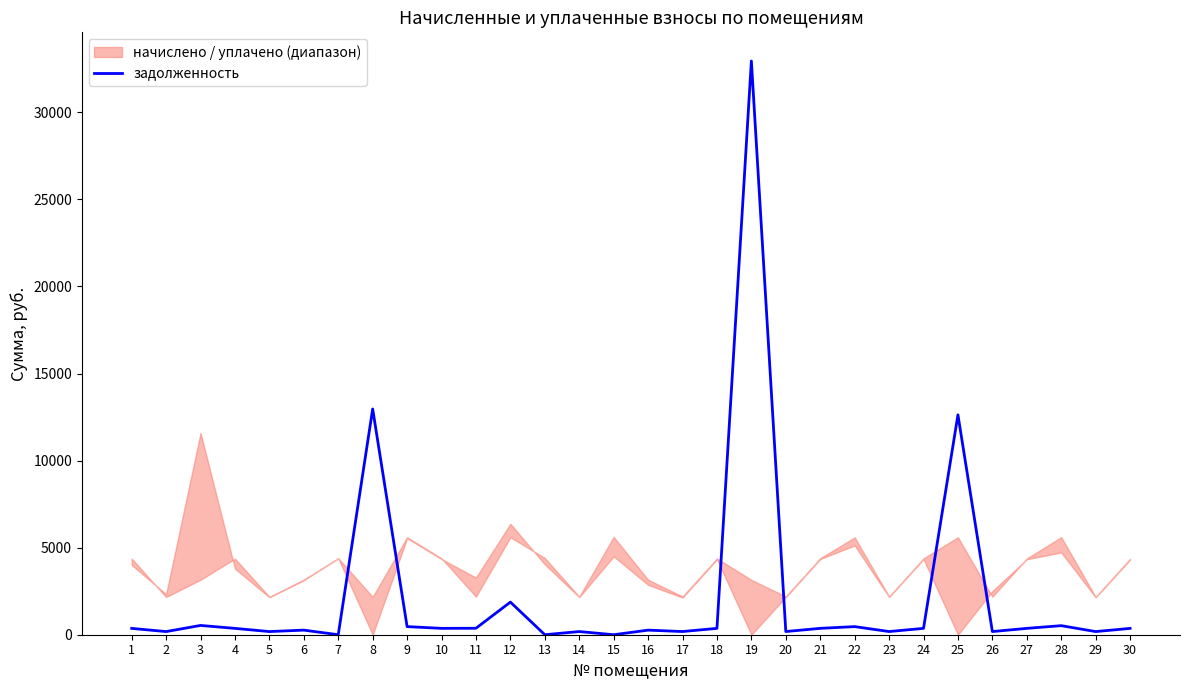

What value does the data have at 27?

364.8